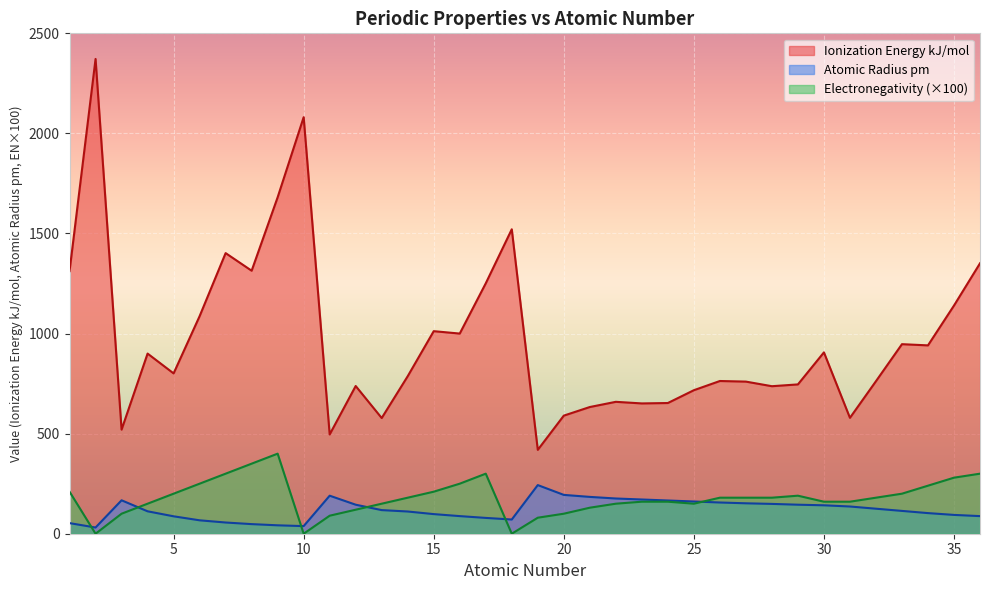

What is the difference between the Ionization Energy kJ/mol values at 24 and 19?

234